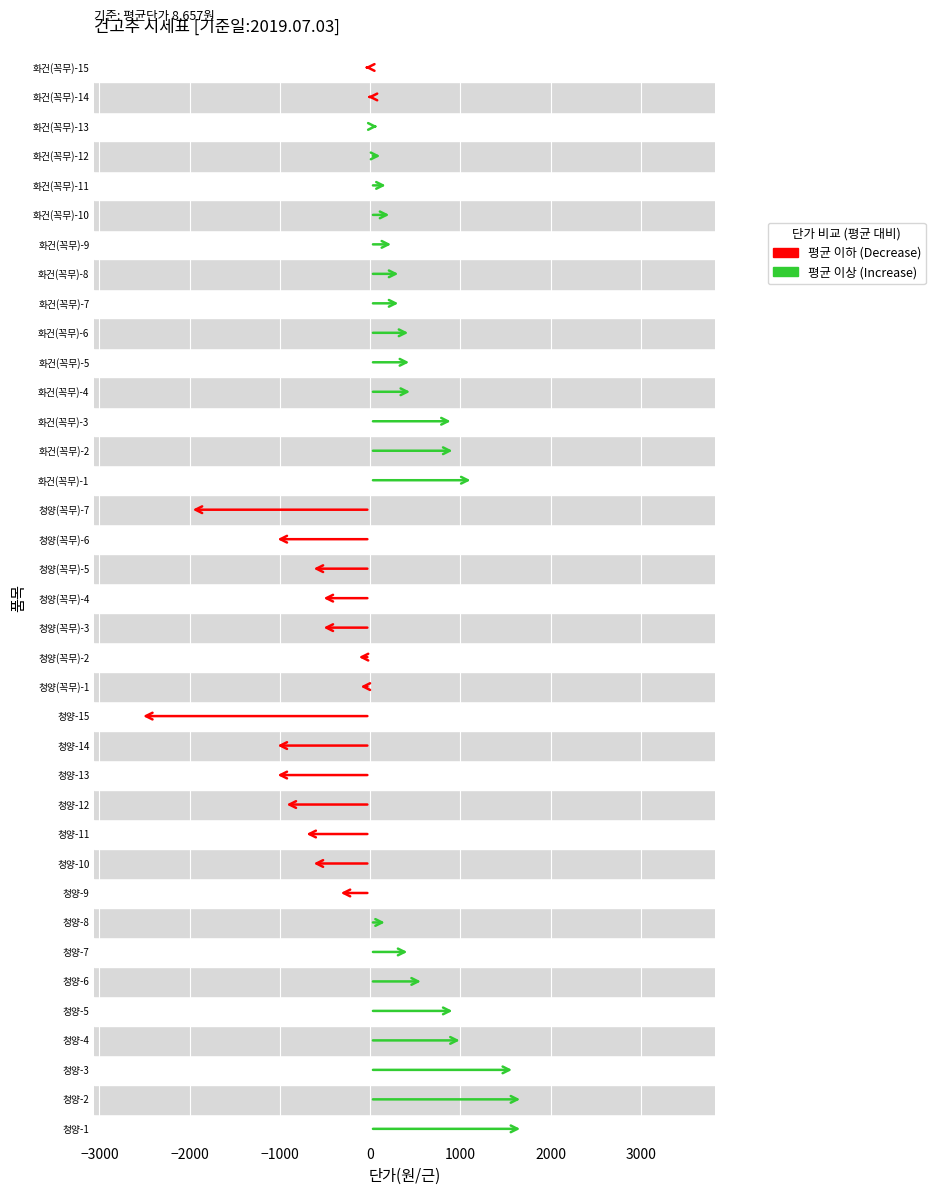

Reading right to left, extract all data points from this chart.

8600	8630	8770	8800	8860	8900	8920	9000	9000	9110	9120	9130	9580	9600	9800	6660	7600	8000	8110	8110	8500	8520	6110	7600	7600	7700	7920	8000	8300	8850	9100	9250	9600	9680	10260	10350	10350